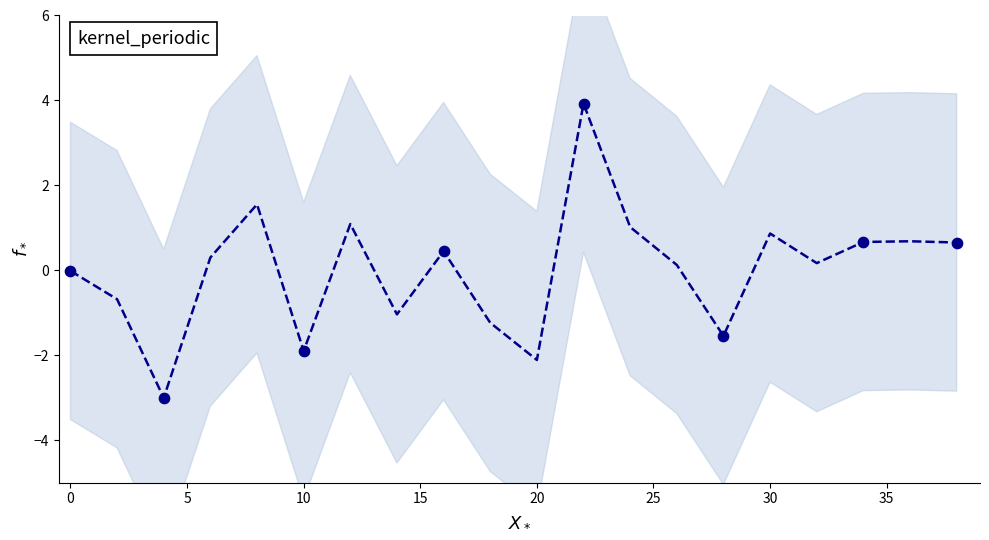

What is the change in value from 20 to 26?

+2.2